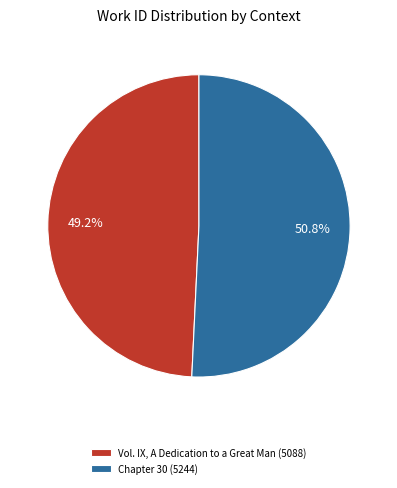

Rank the categories by value from highest to lowest.

Chapter 30, Vol. IX, A Dedication to a Great Man